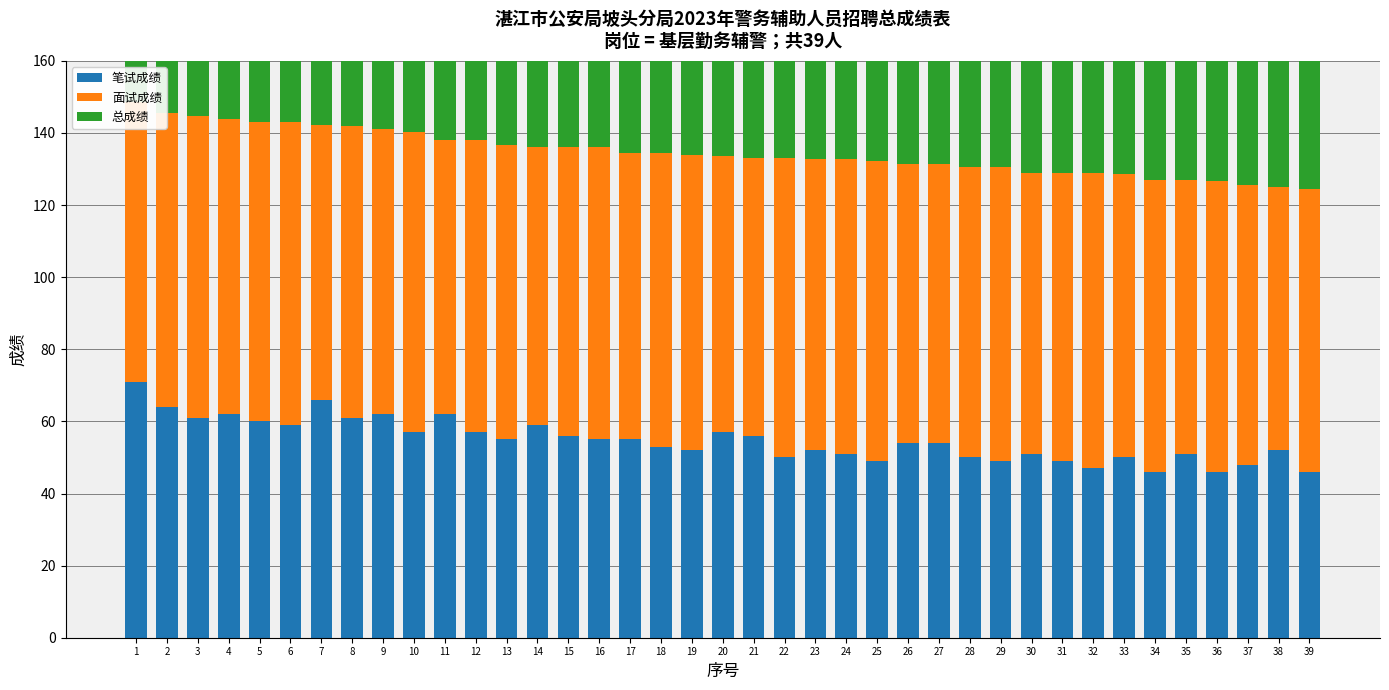

What is the spread (max minus min) of values at 33?

28.7